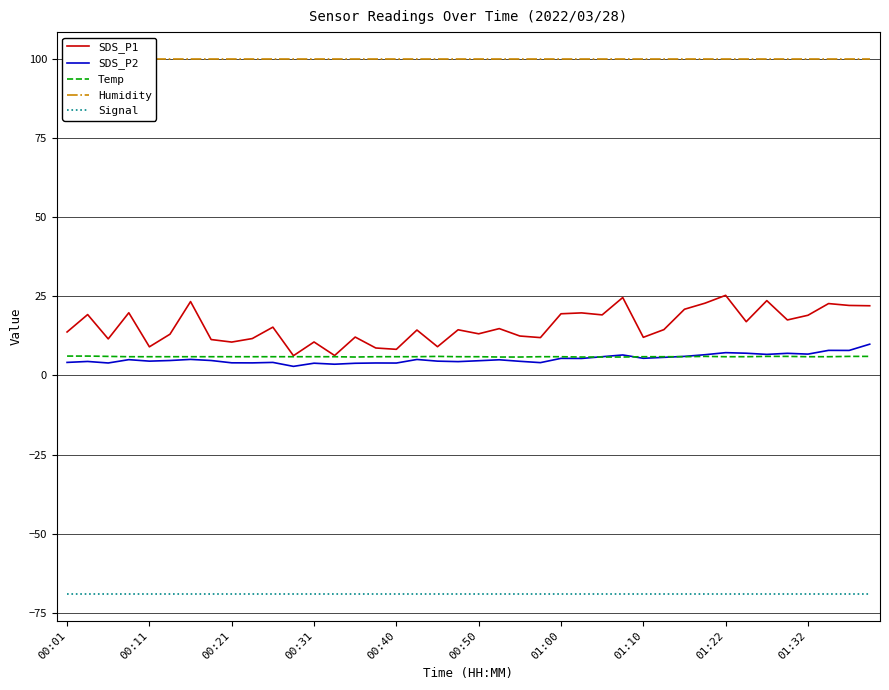

What value does the SDS_P1 series have at 01:10?

12.0